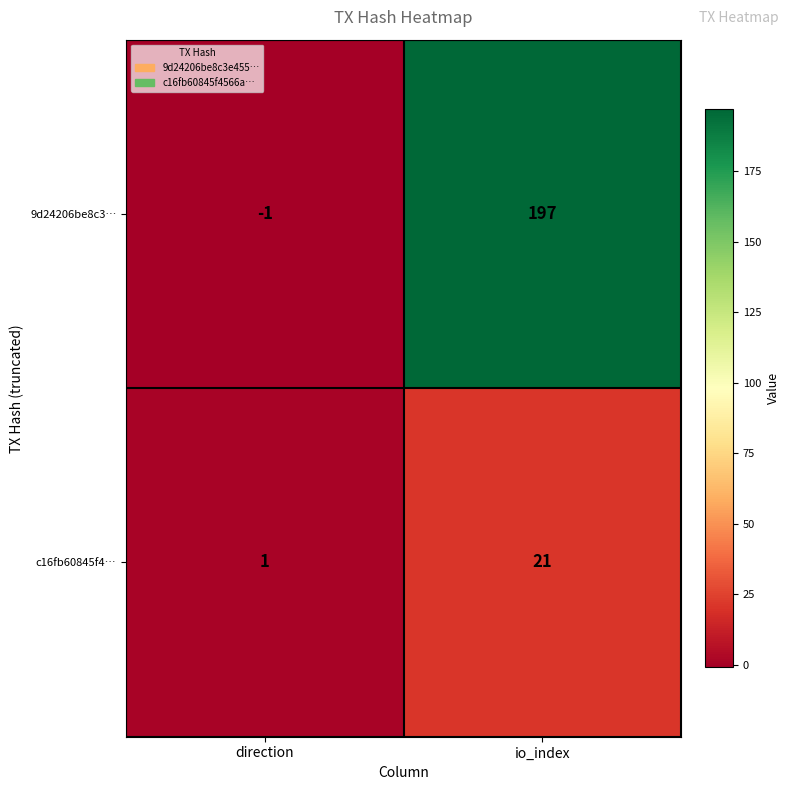

What is the spread (max minus min) of values at direction?

2